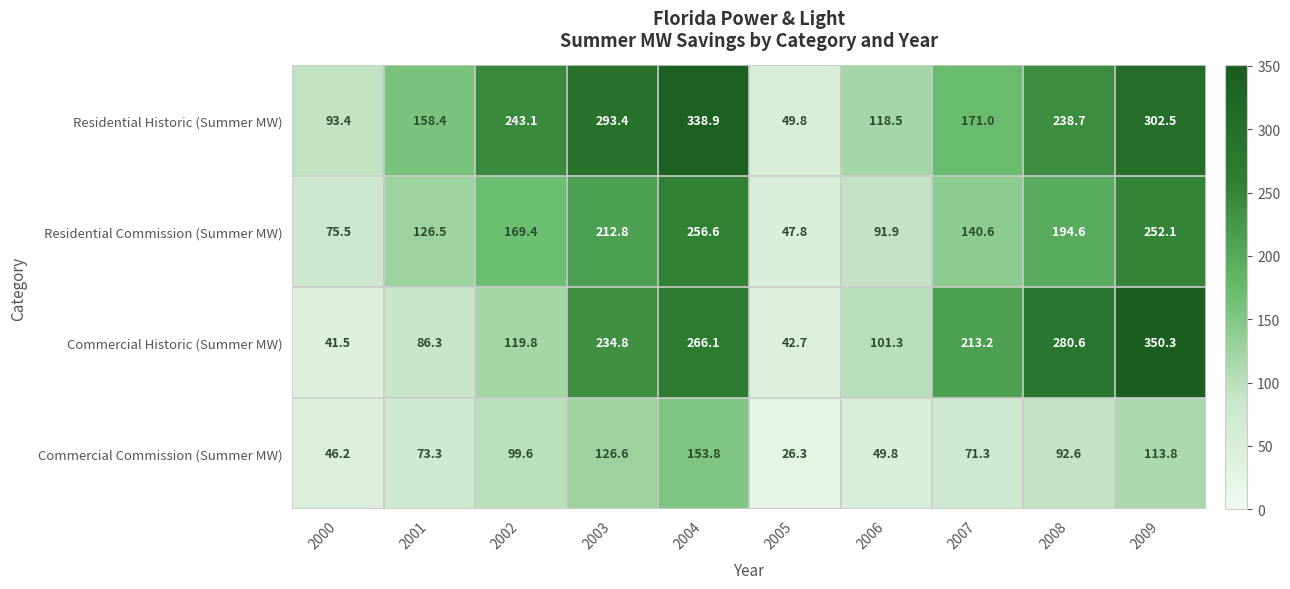

What is the sum of all Residential Historic (Summer MW) values?

2007.7